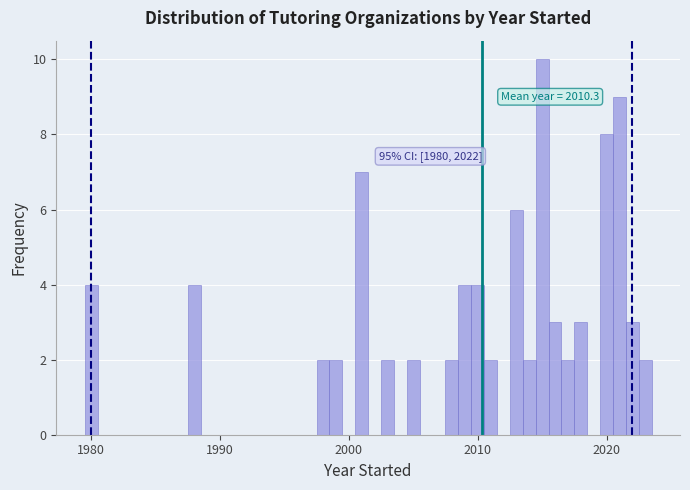

Read against the x-axis, roughly where is the centre of the tallest bar?

2015